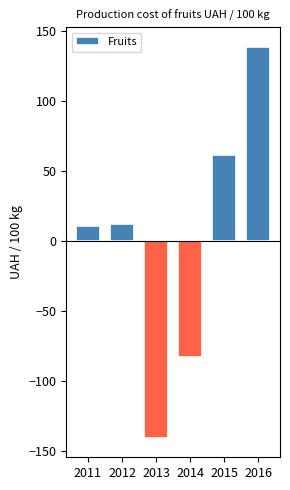

What is the value of the 5th bar from the left?

61.0